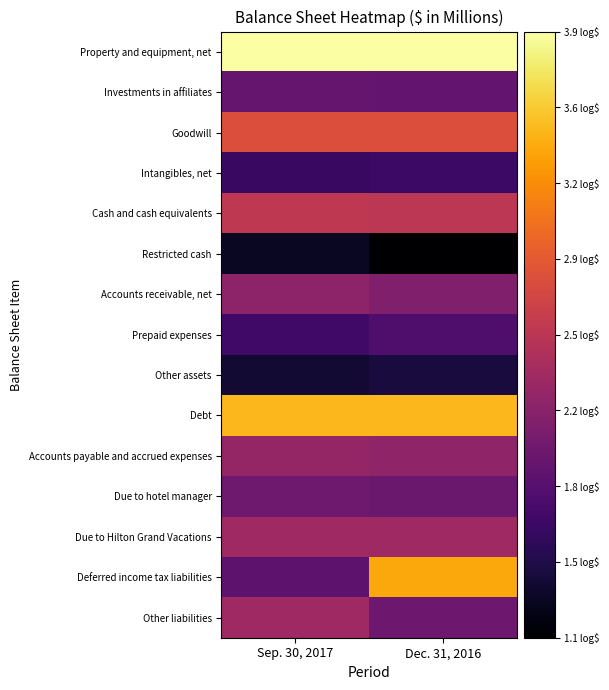

Rank the series at Sep. 30, 2017 from highest to lowest value.

Property and equipment, net, Debt, Goodwill, Cash and cash equivalents, Other liabilities, Due to Hilton Grand Vacations, Accounts payable and accrued expenses, Accounts receivable, net, Due to hotel manager, Investments in affiliates, Deferred income tax liabilities, Prepaid expenses, Intangibles, net, Other assets, Restricted cash